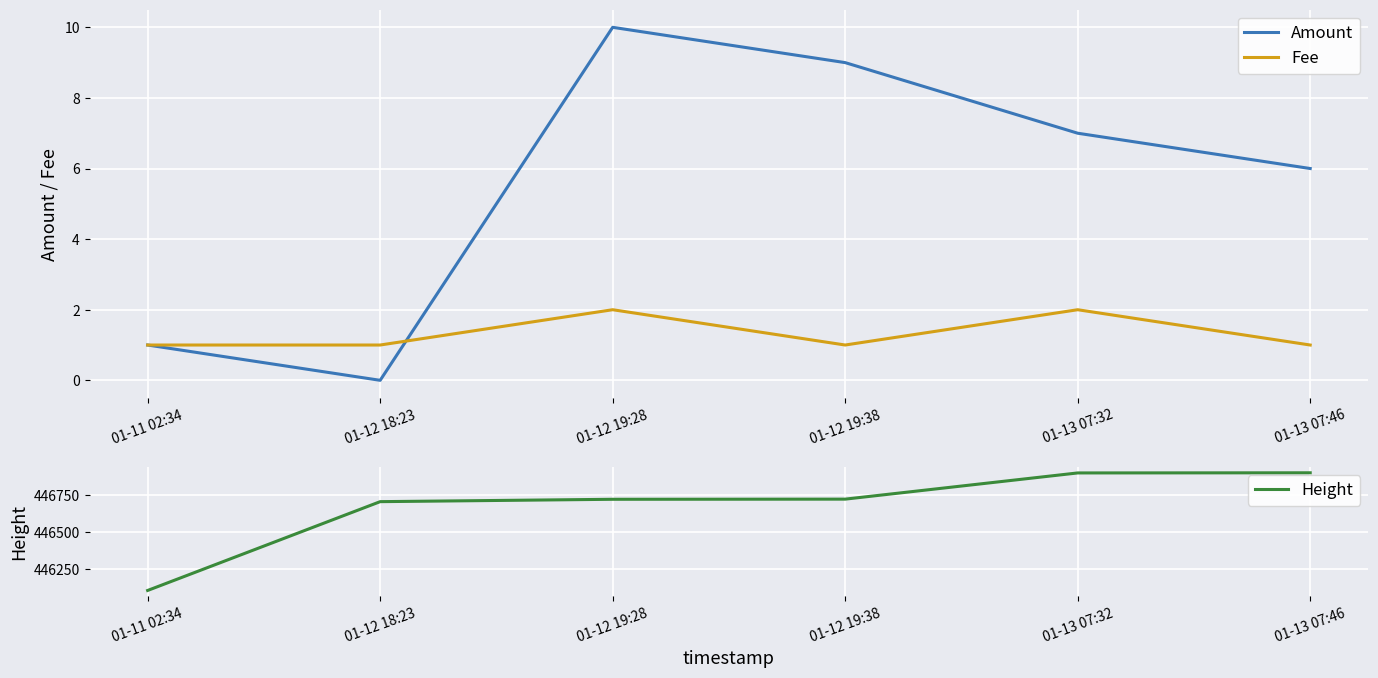

What value does the Amount series have at 01-13 07:32, to the nearest 5?

5